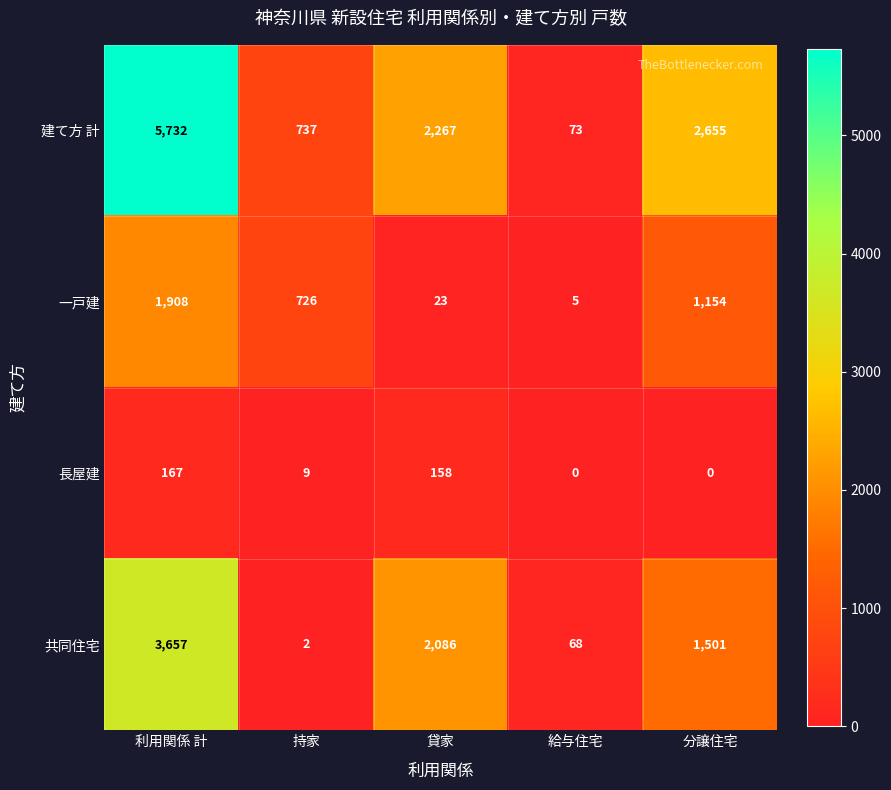

Where is 建て方 計 nearest to the value 2902?

分譲住宅